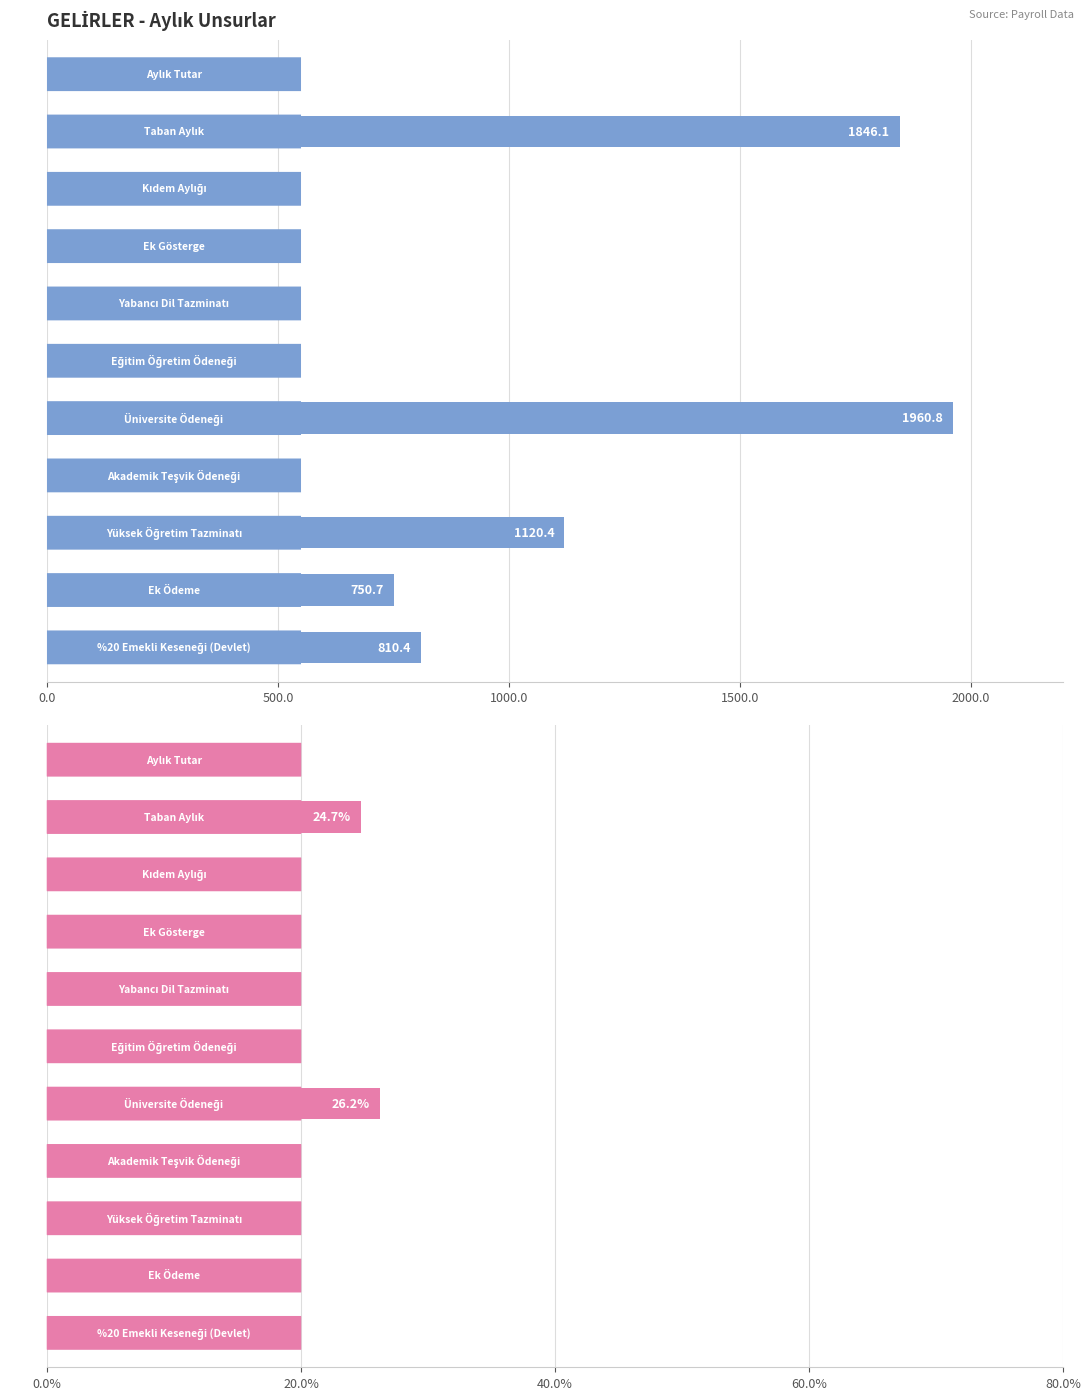

Reading right to left, transcribe all the data shown in this chart.

Tahakkuk Ettirilen (A): 810.4	750.7	1120.4	293.1	1960.8	93.4	35.4	424.6	25.9	1846.1	125.6
Tahakkuk Ettirilmesi Gereken (B): 10.8	10.0	15.0	3.9	26.2	1.2	0.5	5.7	0.3	24.7	1.7